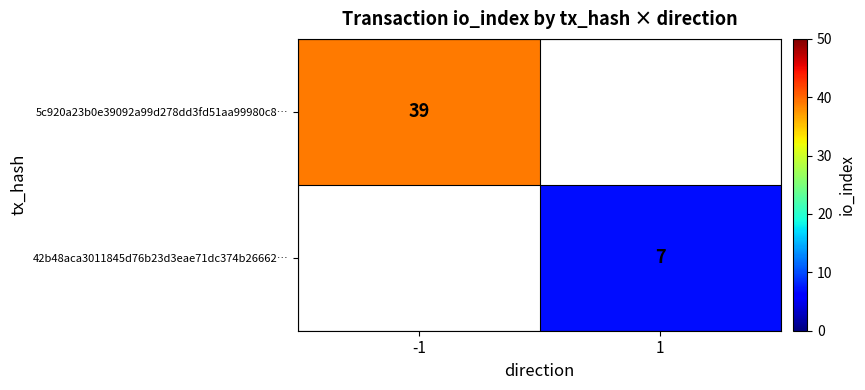

The 5c920a23b0e39092a99d278dd3fd51aa99980c8… series shows 22 at -1. True or false?

False